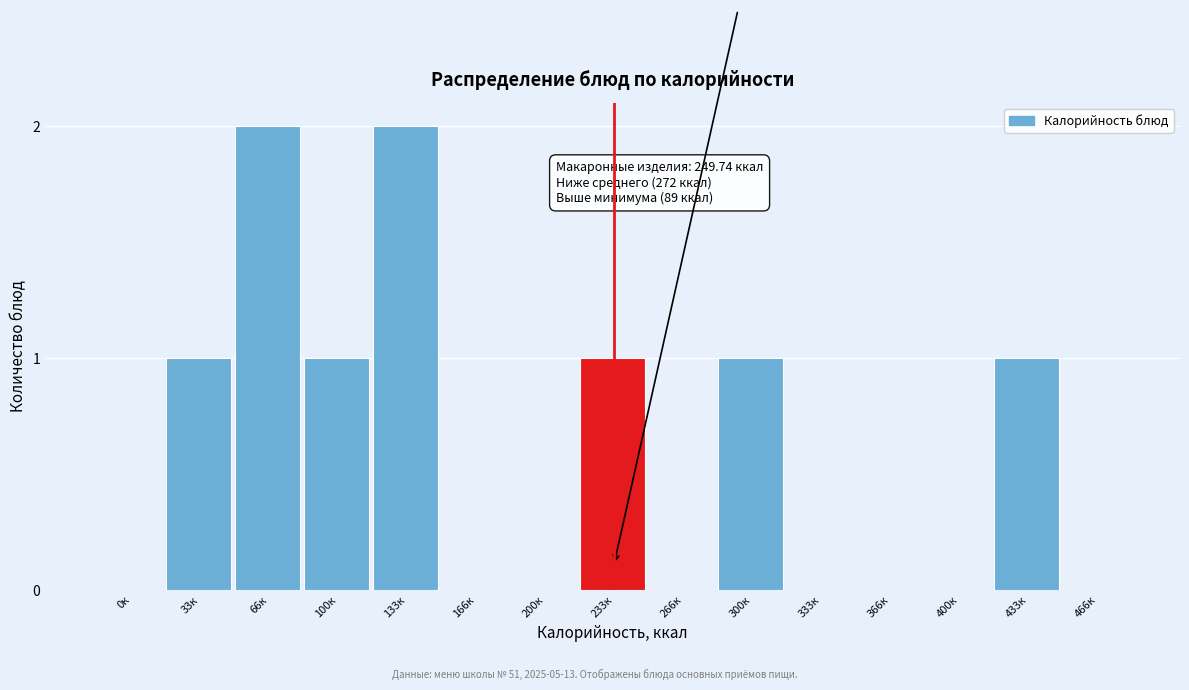

Reading left to right, extract all data points from this chart.

0к=0	33к=1	66к=2	100к=1	133к=2	166к=0	200к=0	233к=1	266к=0	300к=1	333к=0	366к=0	400к=0	433к=1	466к=0